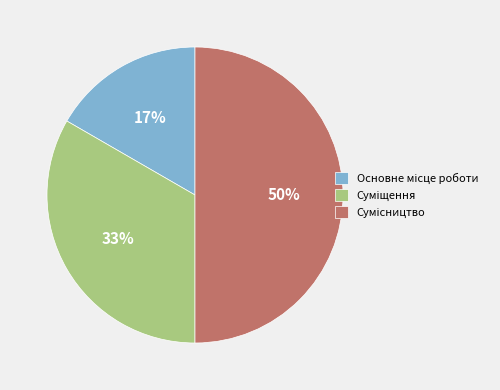

To the nearest percent, what is the average slice percentage?

33%